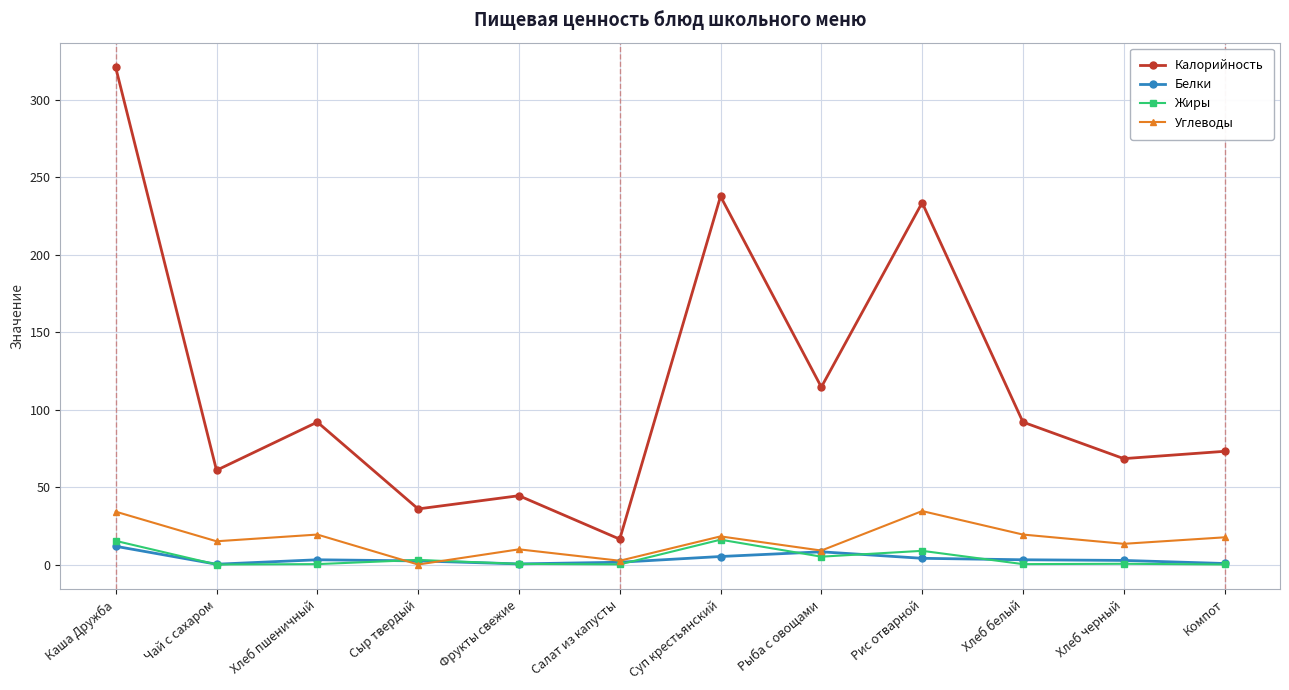

True or false: Калорийность has more than 0 points higher than both neighbors.

True